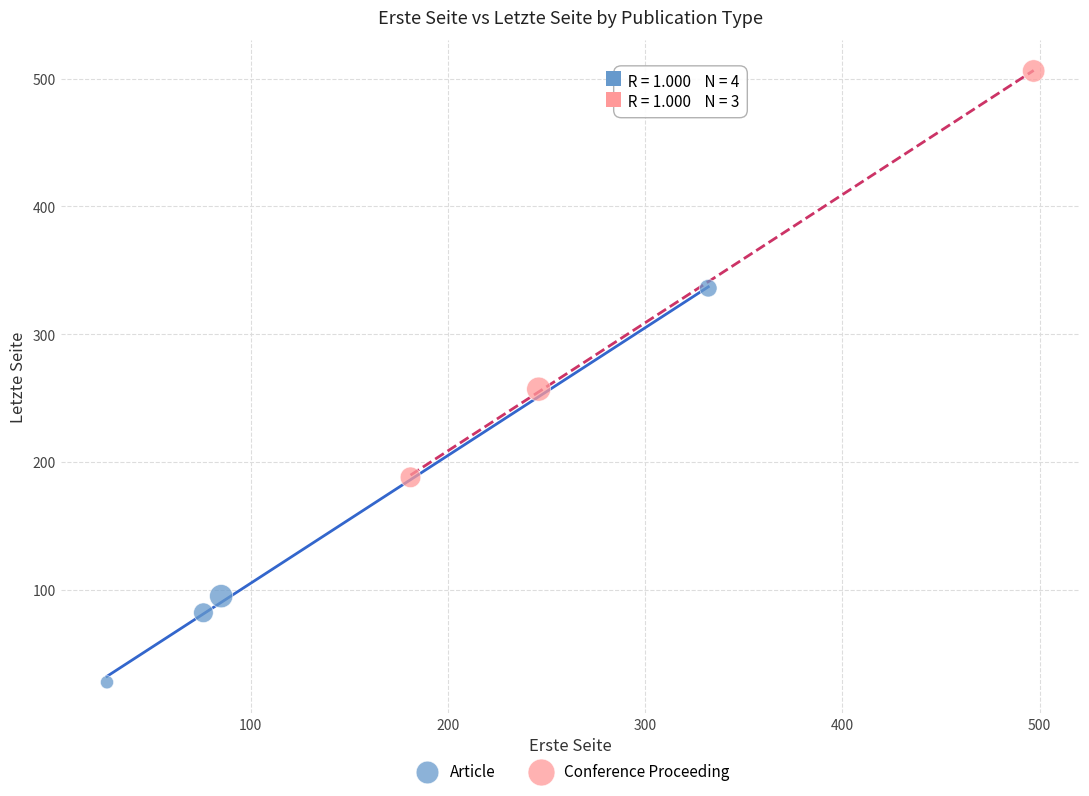

Which series contains the lowest Y value?

Article